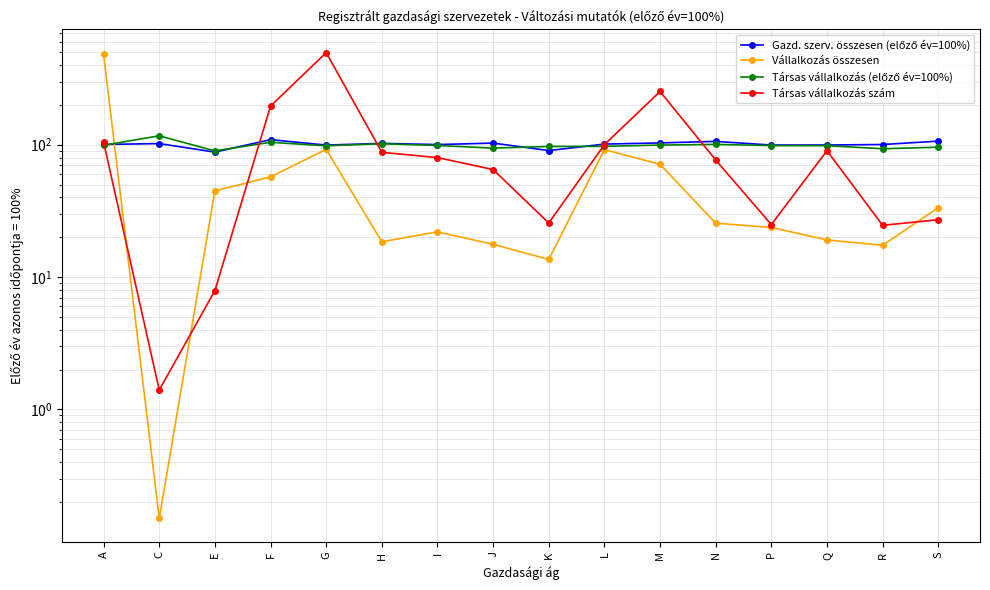

How many categories are shown in the chart?

16